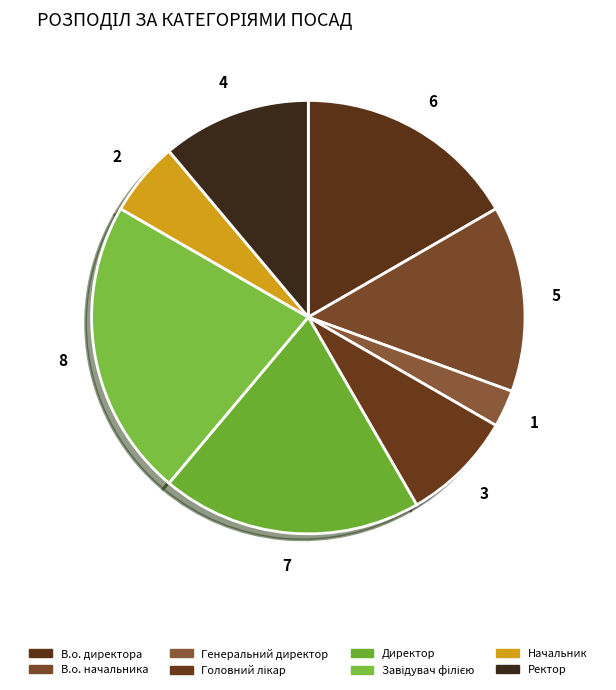

To the nearest percent, what is the difference between the largest and smallest slice percentages?

19%